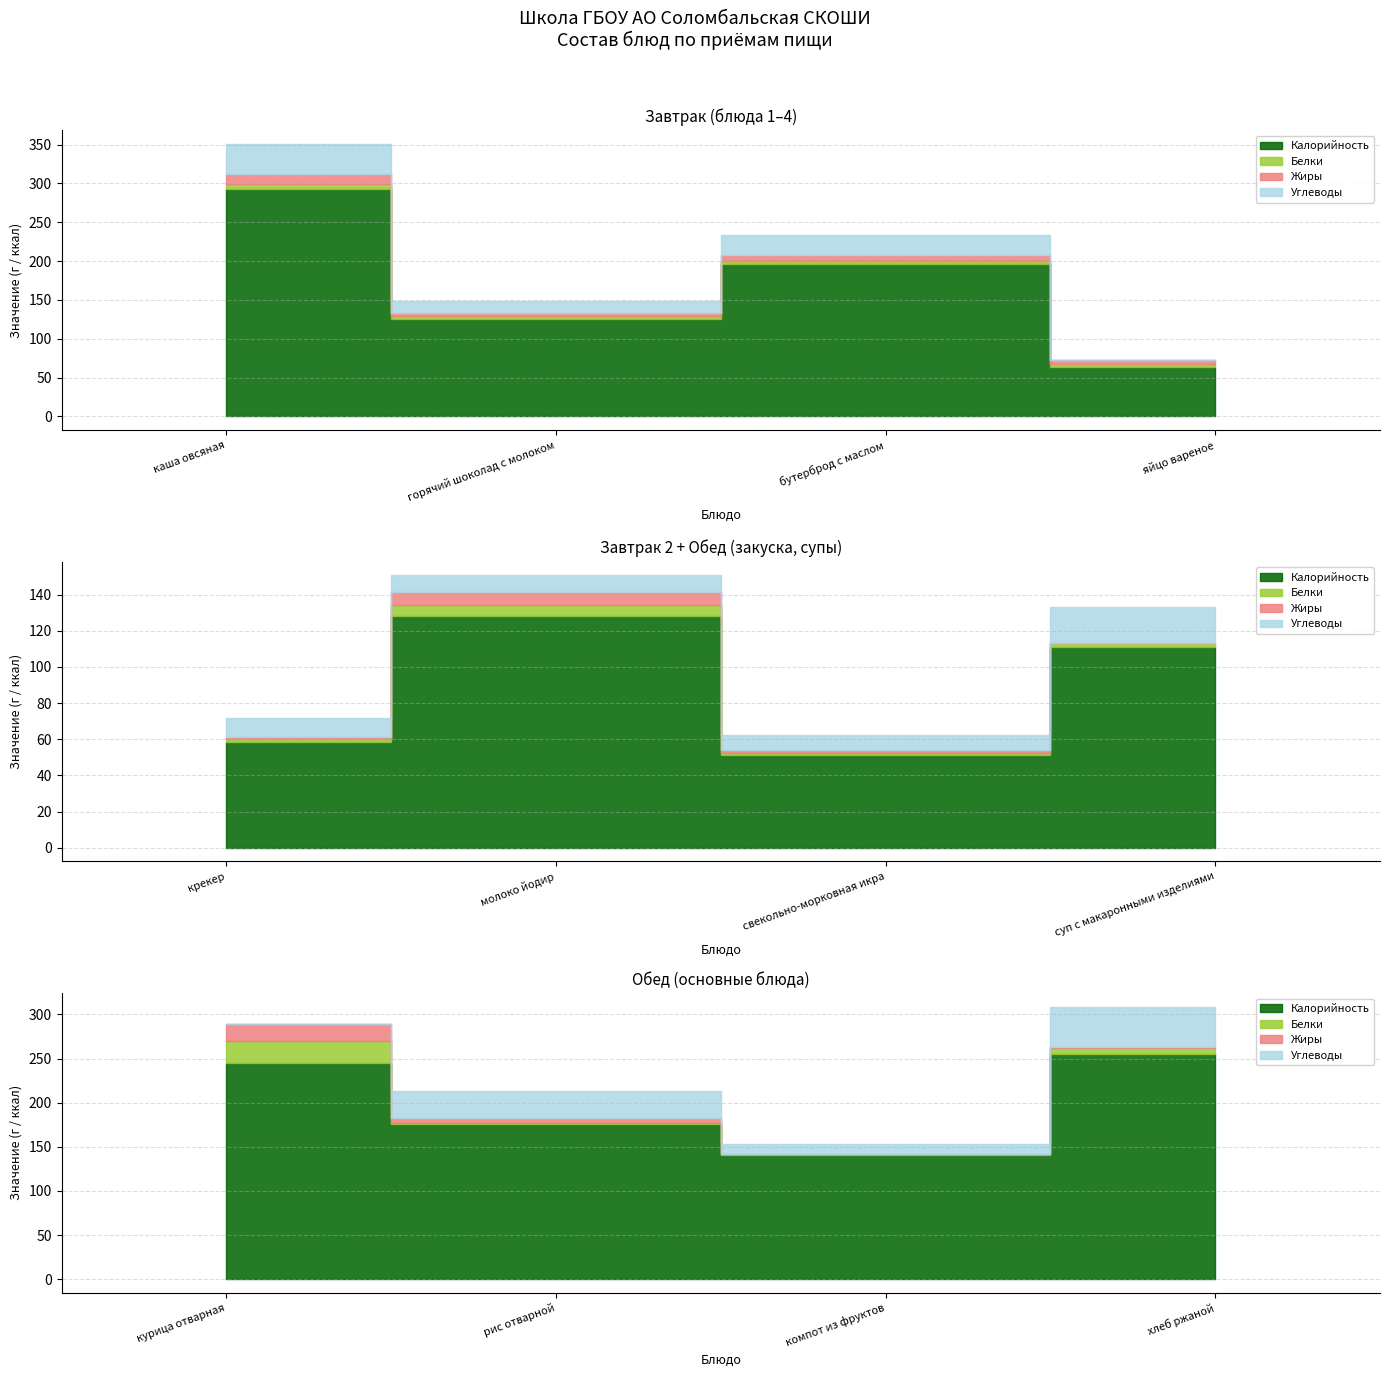

At how many categories does at least one series exceed 218?

3